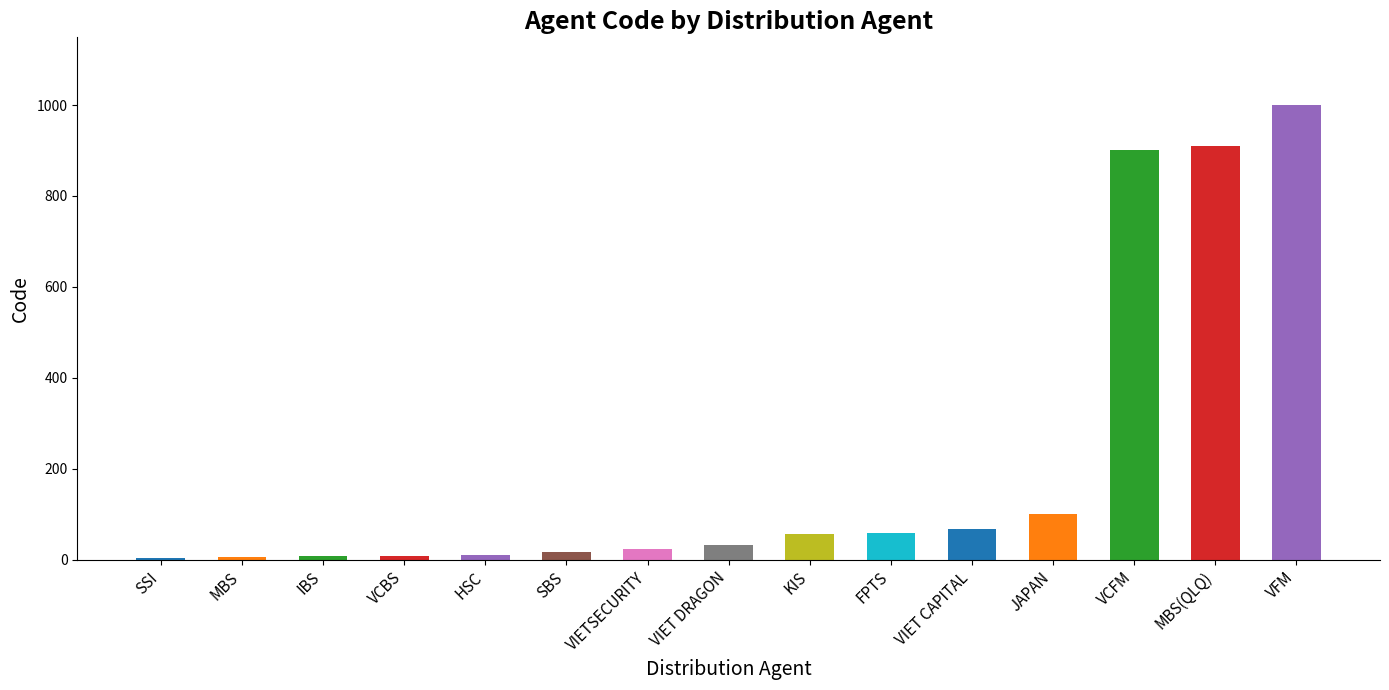

What is the greatest value displayed?

999